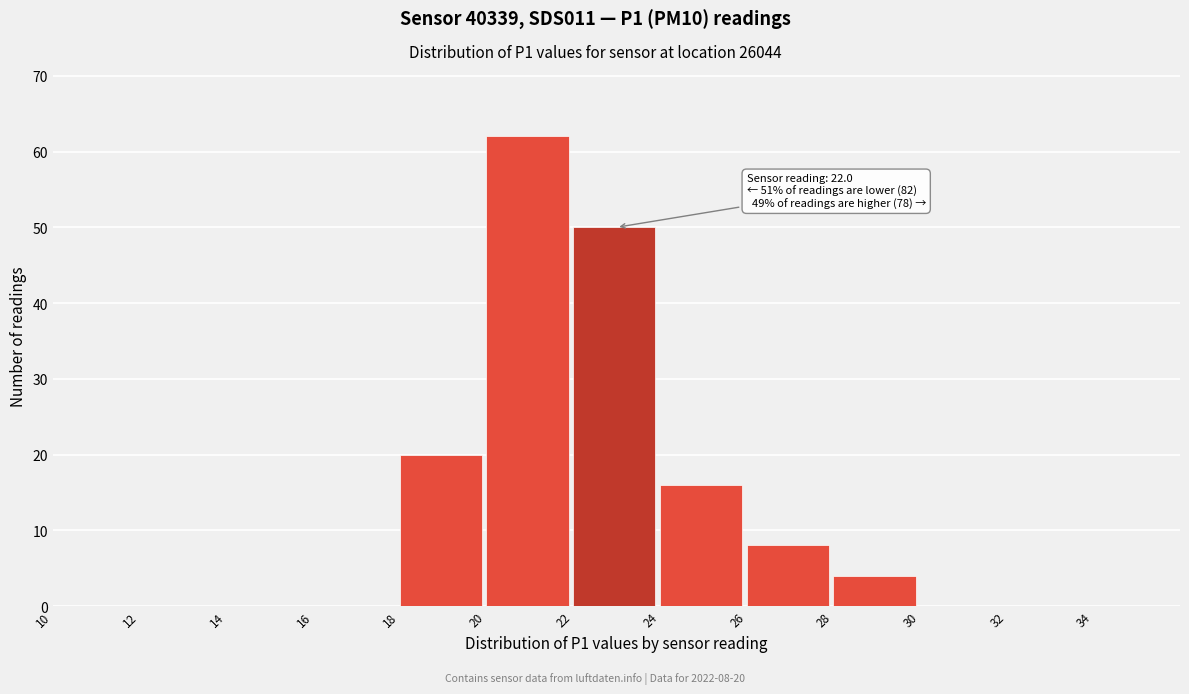

Which range on the x-axis has the tallest bar?

20 to 22